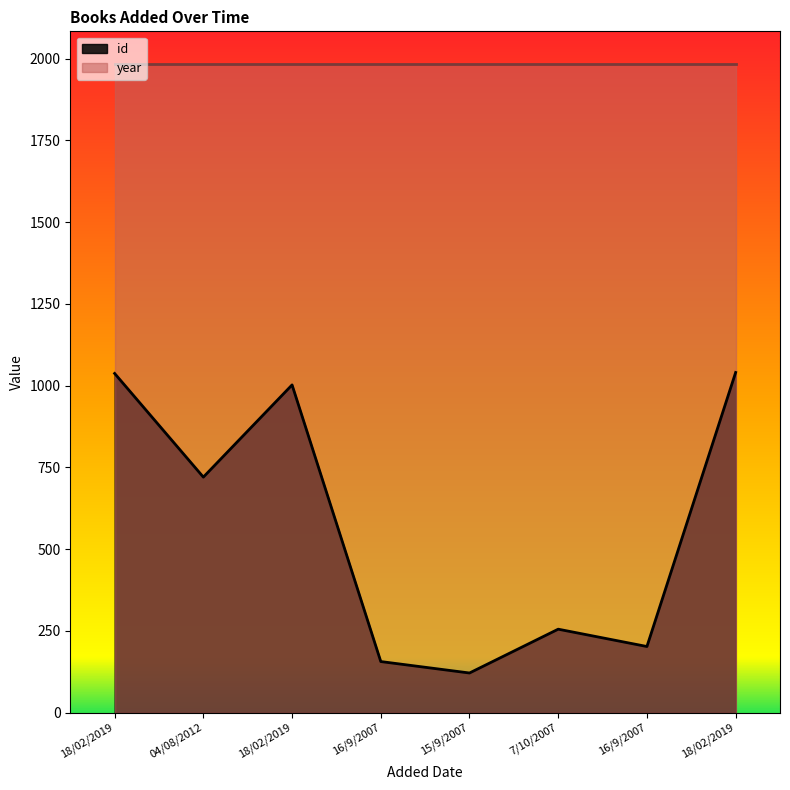

Where is the first local maximum?

18/02/2019